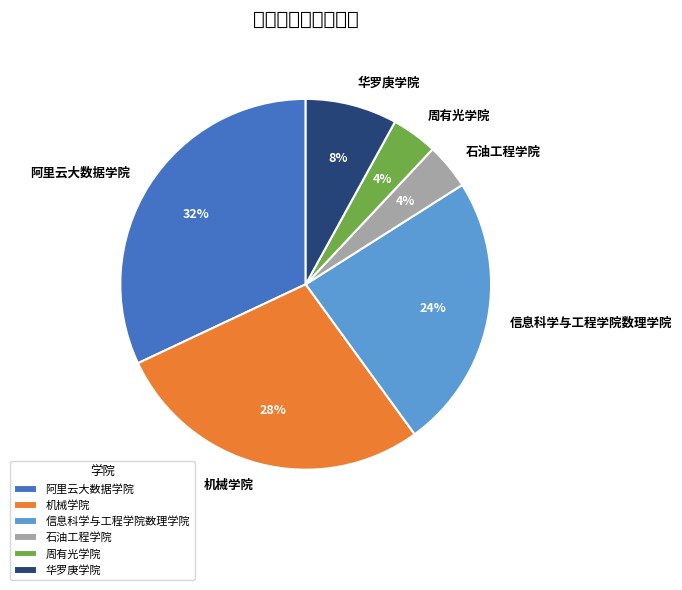

Do 石油工程学院 and 华罗庚学院 together represent more than half of the pie?

No